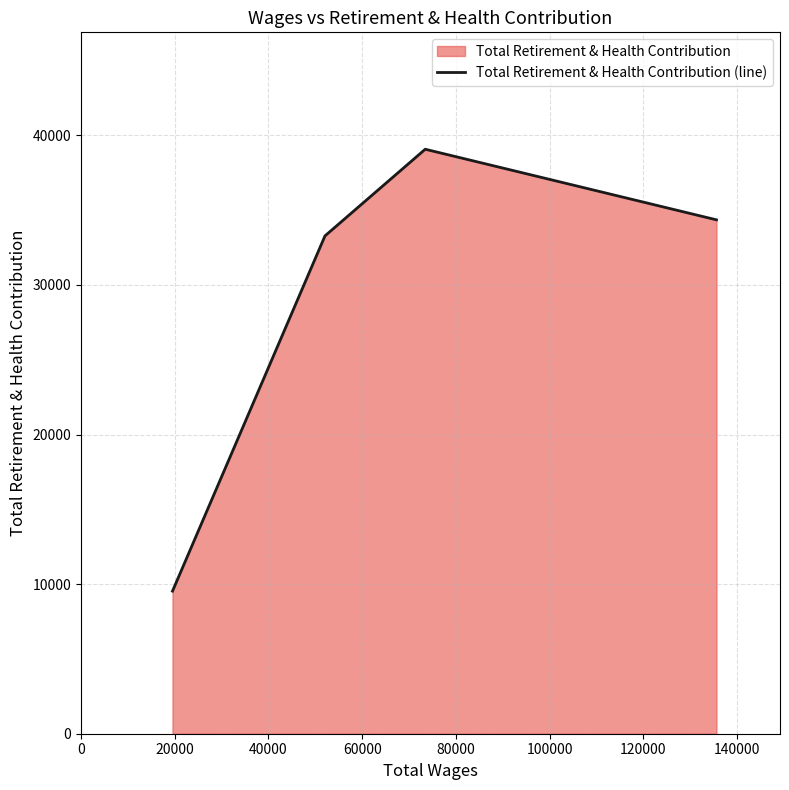

How many lines are shown in the chart?

1